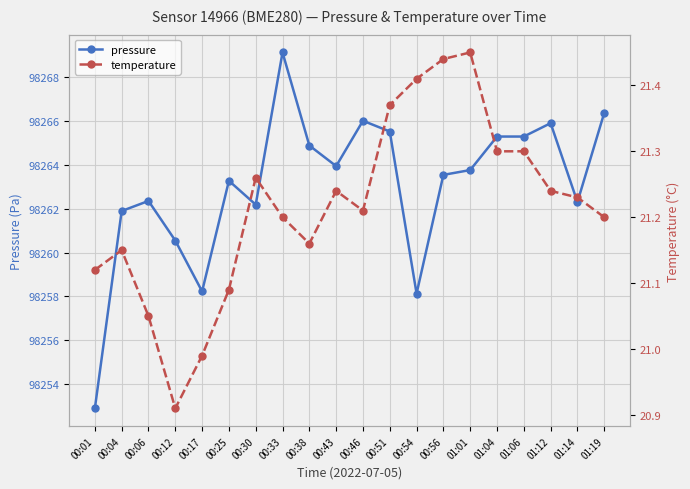

Which series has the largest total across all categories?

pressure